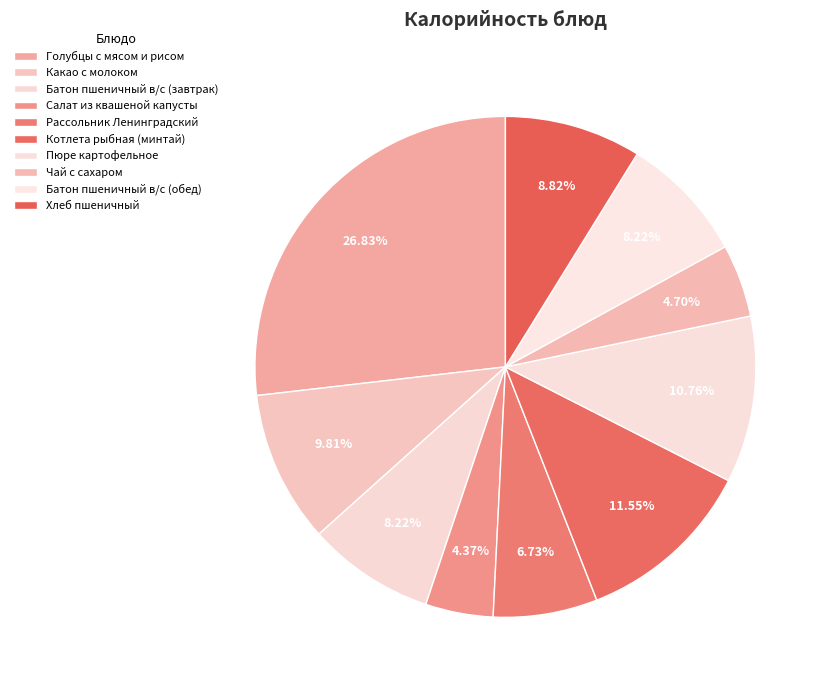

Do Котлета рыбная (минтай) and Салат из квашеной капусты together represent more than half of the pie?

No